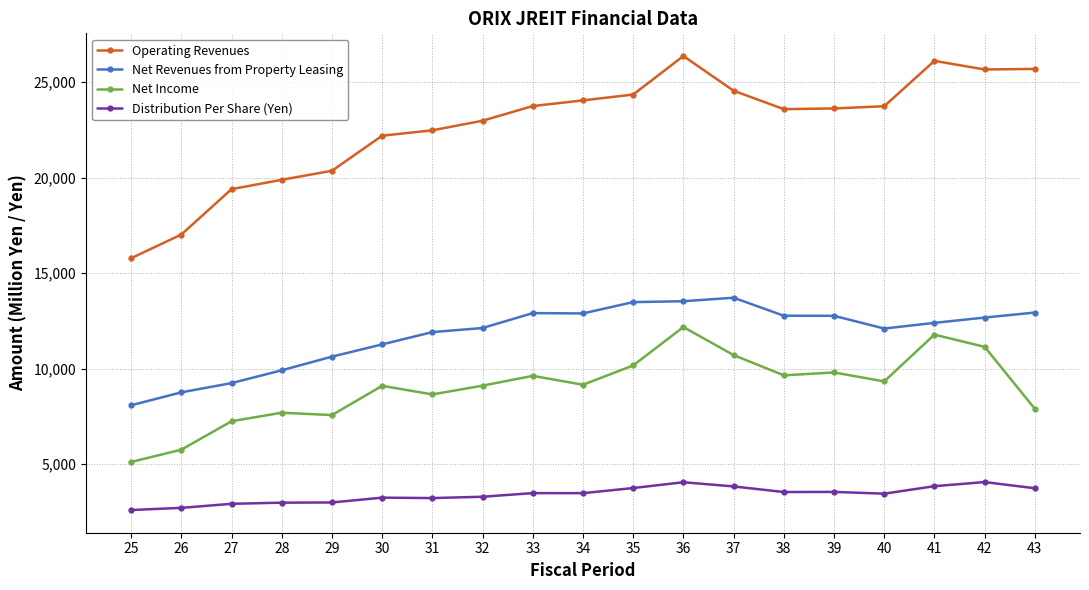

Which series has the widest spread of values?

Operating Revenues